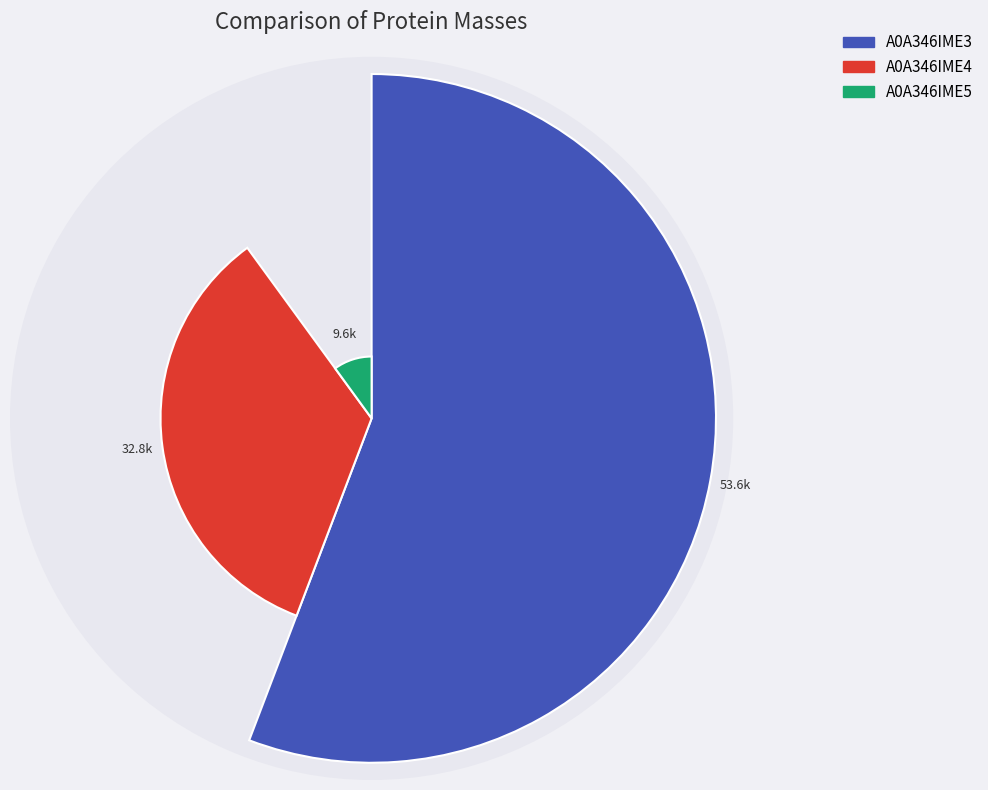

True or false: A0A346IME3 accounts for 56% of the total.

True